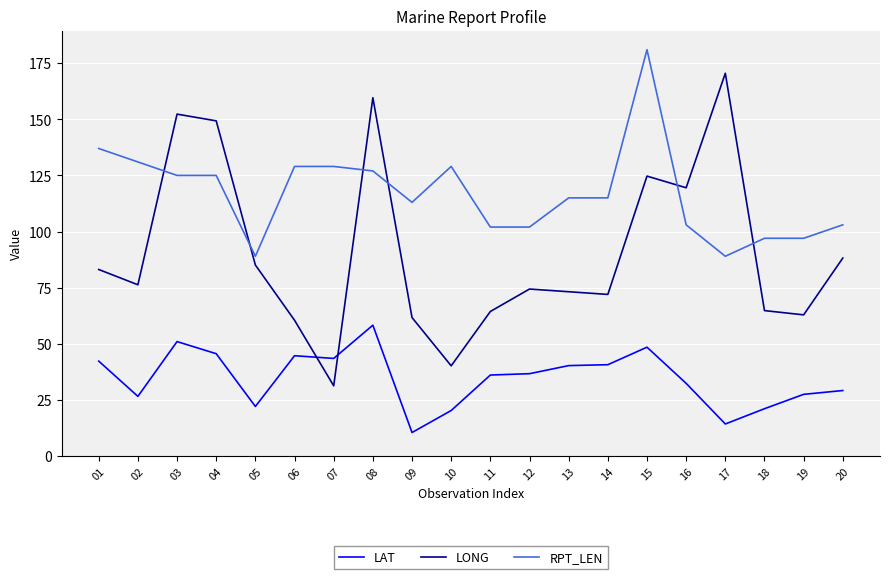

At 06, list the series in order from smallest to largest.

LAT, LONG, RPT_LEN